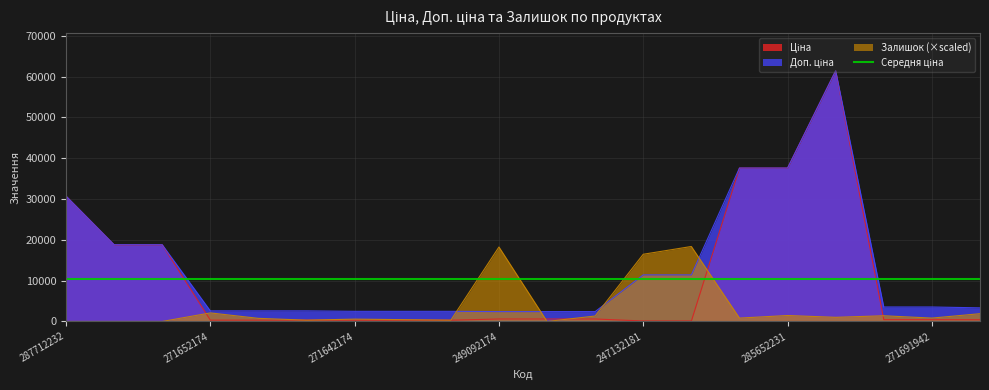

List the labels in order of Залишок value, smallest first.

287712232, 287692233, 287692231, 249092173, 271652172, 271642172, 271642173, 271642174, 271652173, 285652233, 271691942, 285672232, 249092172, 271691948, 285652231, 271681948, 271652174, 247132181, 249092174, 247132180